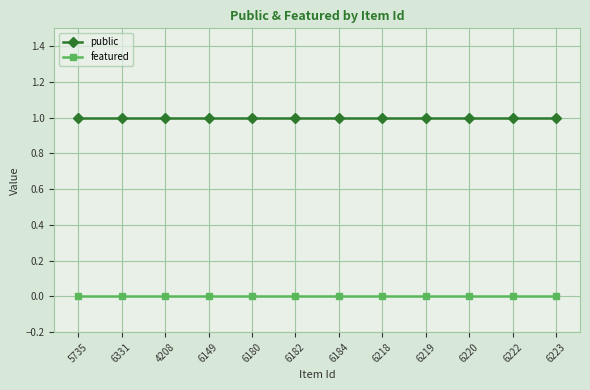

What is the label of the 1st point from the left?

5735